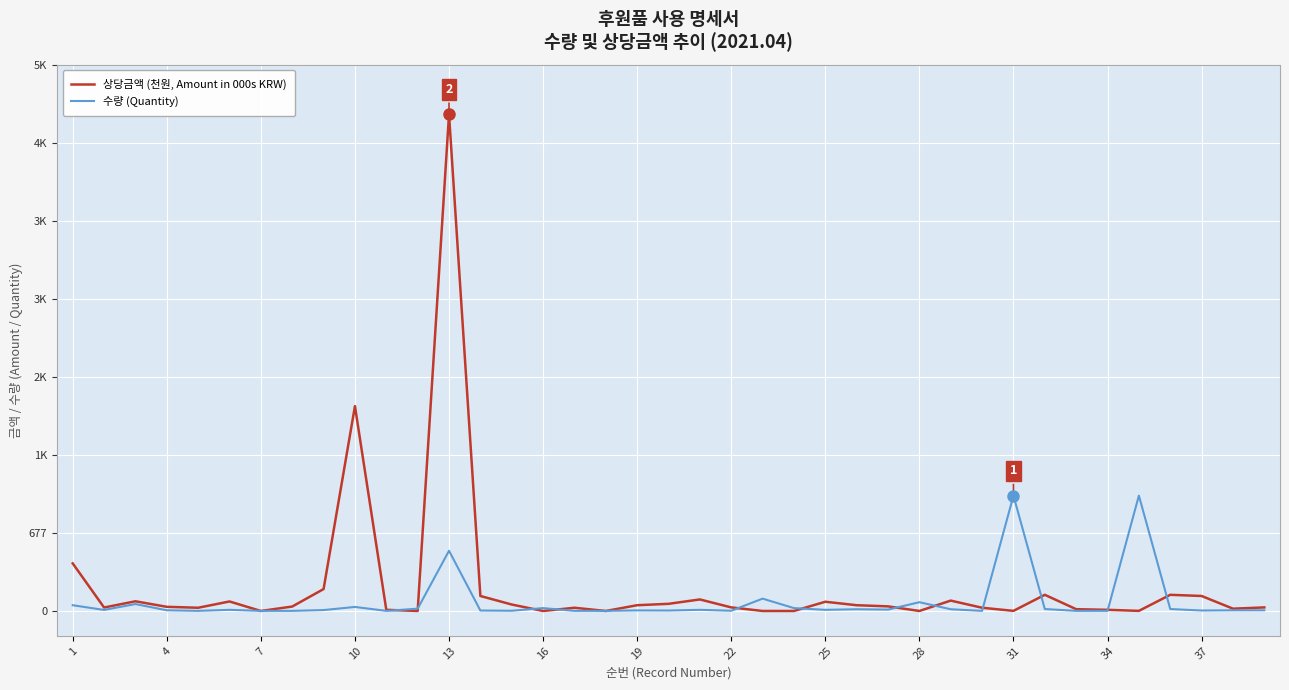

Reading left to right, list all the values displayed in this chart.

상당금액 (천원, Amount in 000s KRW): 412.4	30.0	84.0	36.0	28.0	82.5	0.0	38.5	190.0	1775.8	10.0	0.0	4305.5	130.0	56.0	0.0	28.0	0.0	50.0	62.0	100.0	31.0	0.1	0.0	80.0	50.0	40.0	0.1	90.0	28.0	1.0	140.2	15.5	10.0	1.0	140.2	130.0	20.0	30.9
수량 (Quantity): 50.0	9.0	60.0	6.0	1.0	10.0	1.0	1.0	8.0	35.0	1.0	20.0	522.0	4.0	2.0	25.0	1.0	1.0	5.0	4.0	10.0	2.0	107.0	25.0	10.0	15.0	12.0	76.0	15.0	1.0	1000.0	17.0	1.0	1.0	1000.0	17.0	4.0	6.0	6.0